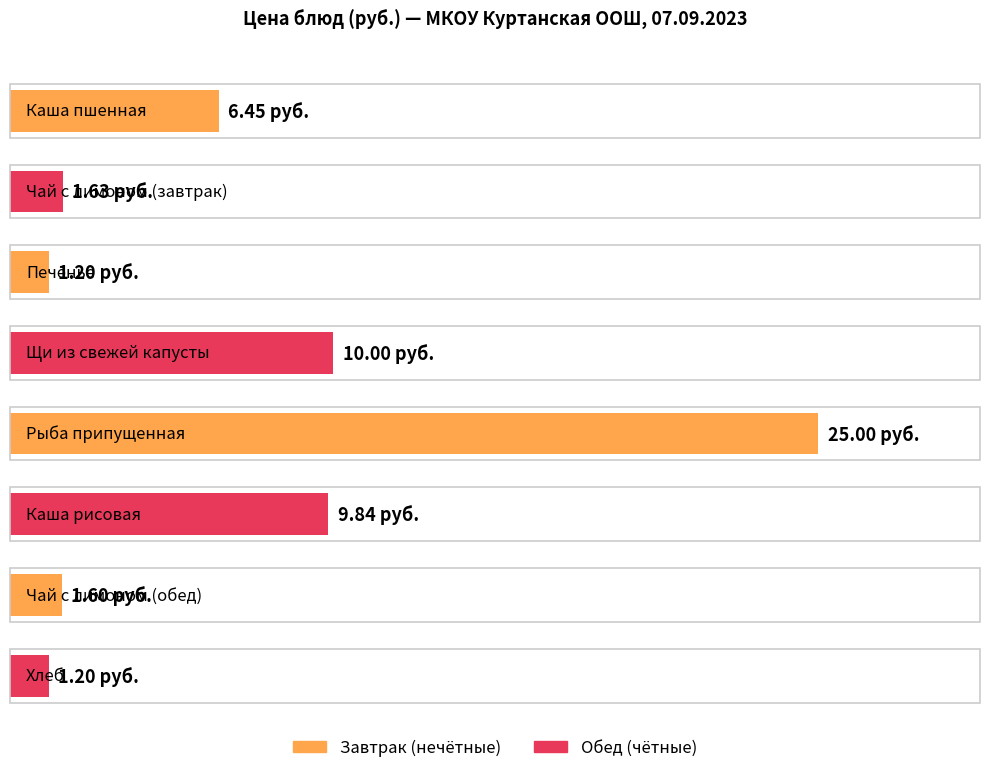

Reading left to right, extract all data points from this chart.

Каша пшенная=6.5	Чай с лимоном (завтрак)=1.6	Печенье=1.2	Щи из свежей капусты=10.0	Рыба припущенная=25.0	Каша рисовая=9.8	Чай с лимоном (обед)=1.6	Хлеб=1.2